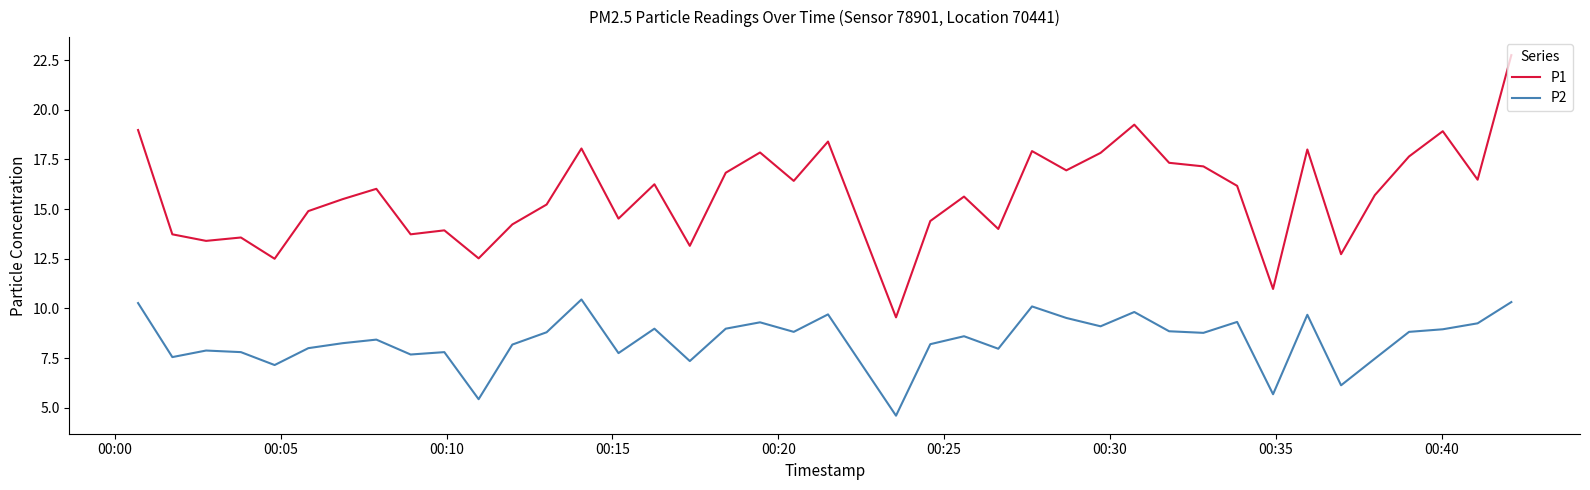

True or false: P1 and P2 intersect in this chart.

False